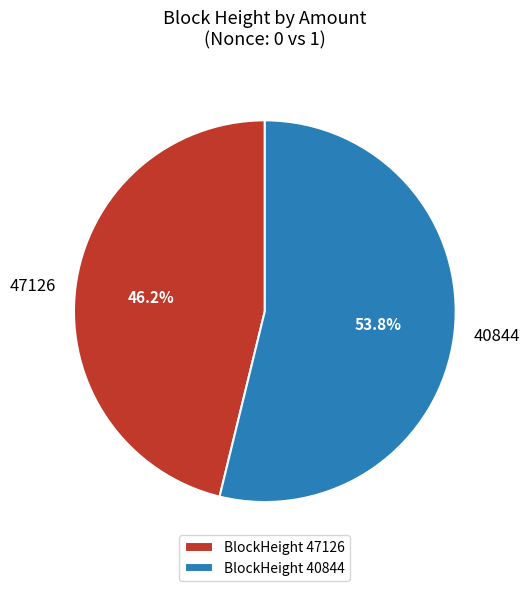

Approximately how many times larger is the value at 40844 compared to 47126?

1.2